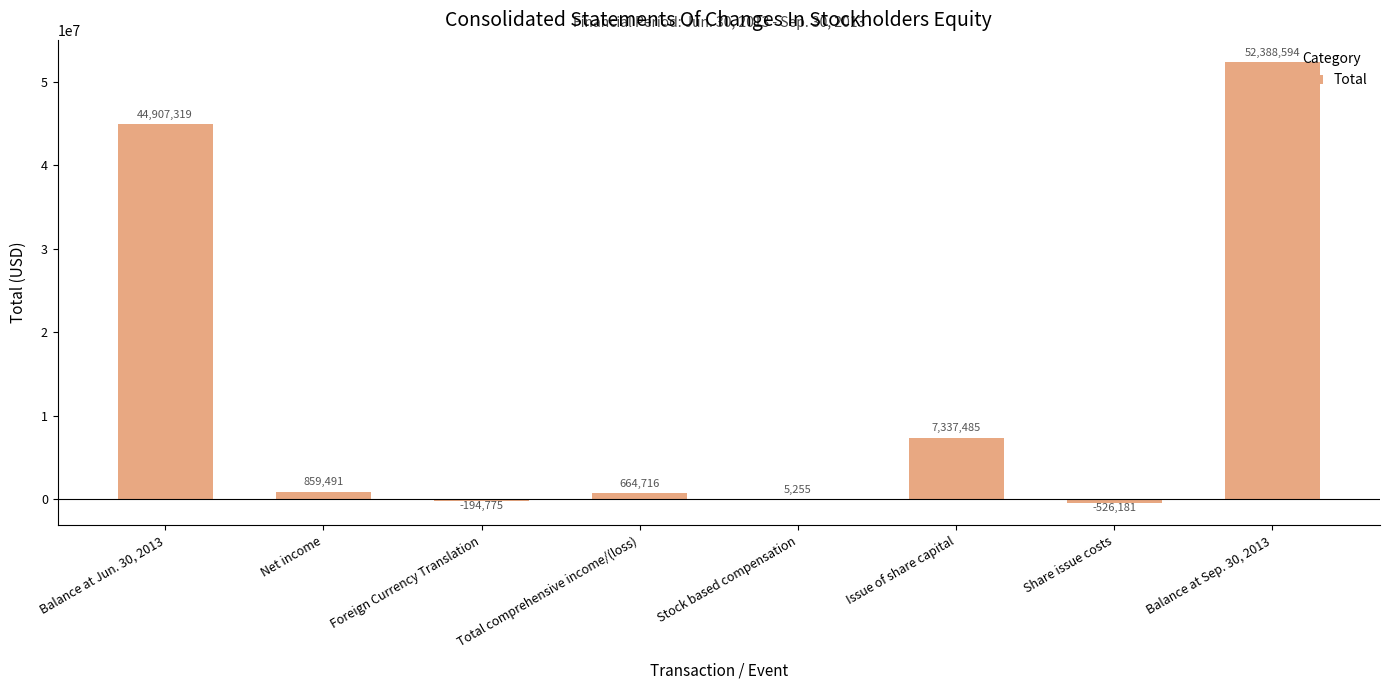

How many series are shown in this chart?

1